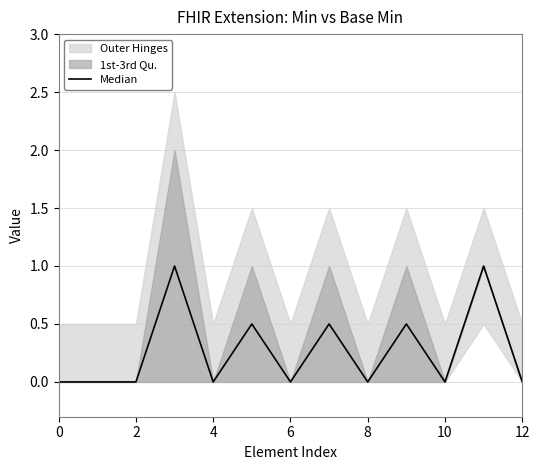

What is the value of the 8th point from the left?

0.5